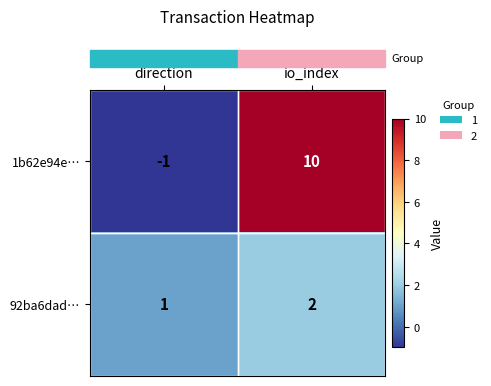

Rank the series at io_index from highest to lowest value.

1b62e94e…, 92ba6dad…